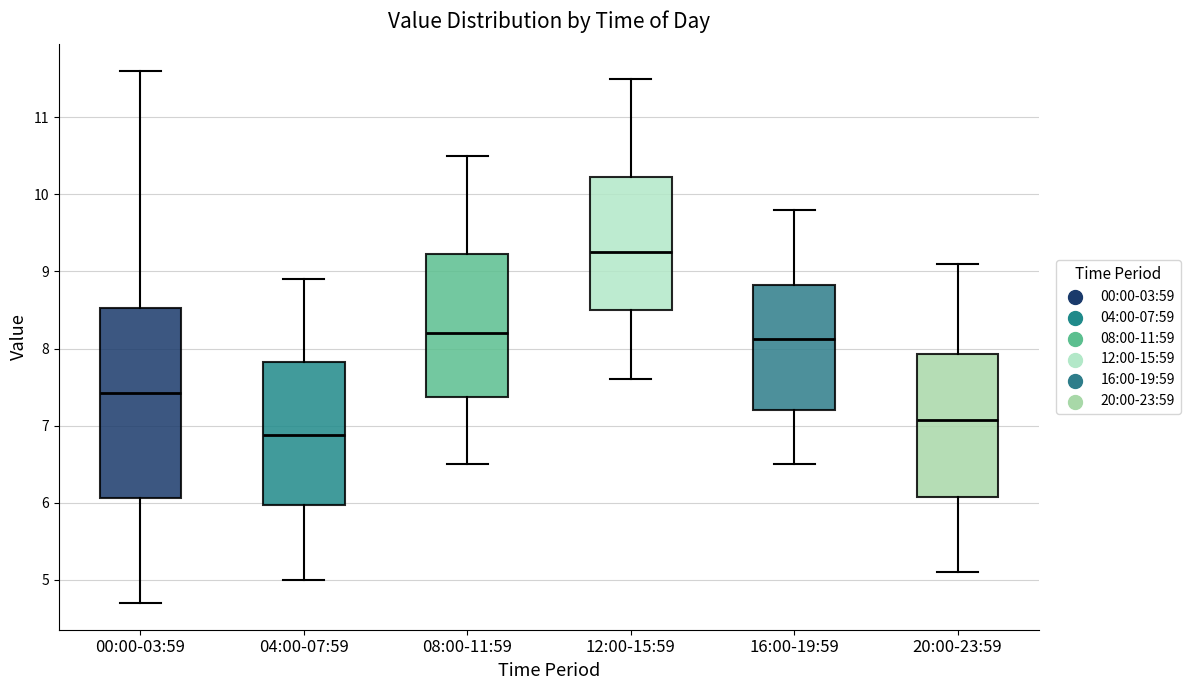

Reading left to right, read every box against the y-axis: the position of its median line, the range the box covers, and the ends of its whiskers. The values are not printed on the chart, so give them approximately, as read against the axis.

00:00-03:59: median 7.4, box 6.1 to 8.5, whiskers 4.7 to 11.6
04:00-07:59: median 6.9, box 6.0 to 7.8, whiskers 5.0 to 8.9
08:00-11:59: median 8.2, box 7.4 to 9.2, whiskers 6.5 to 10.5
12:00-15:59: median 9.3, box 8.5 to 10.2, whiskers 7.6 to 11.5
16:00-19:59: median 8.1, box 7.2 to 8.8, whiskers 6.5 to 9.8
20:00-23:59: median 7.1, box 6.1 to 7.9, whiskers 5.1 to 9.1